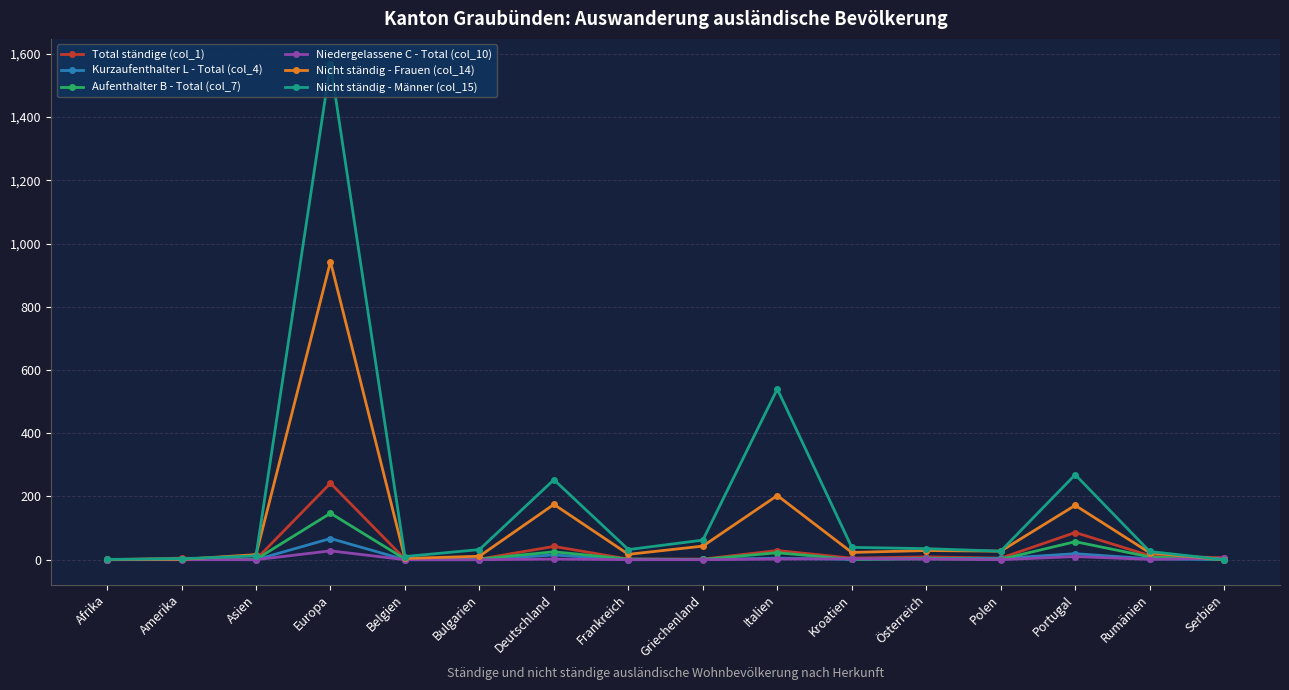

Which series has the widest spread of values?

Nicht ständig - Männer (col_15)